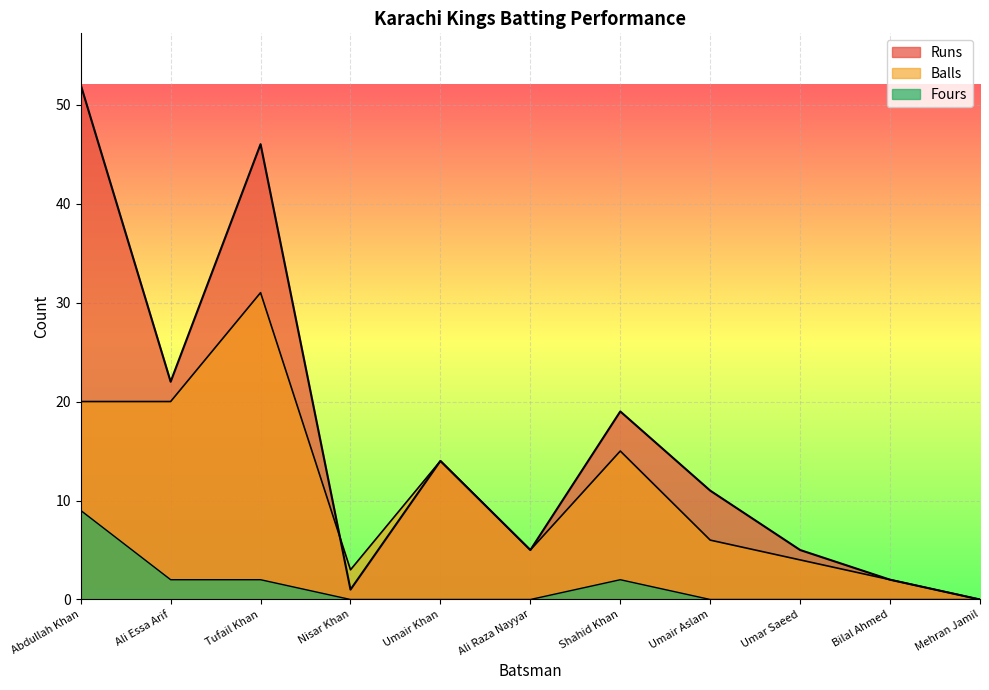

At how many categories does at least one series exceed 48?

1